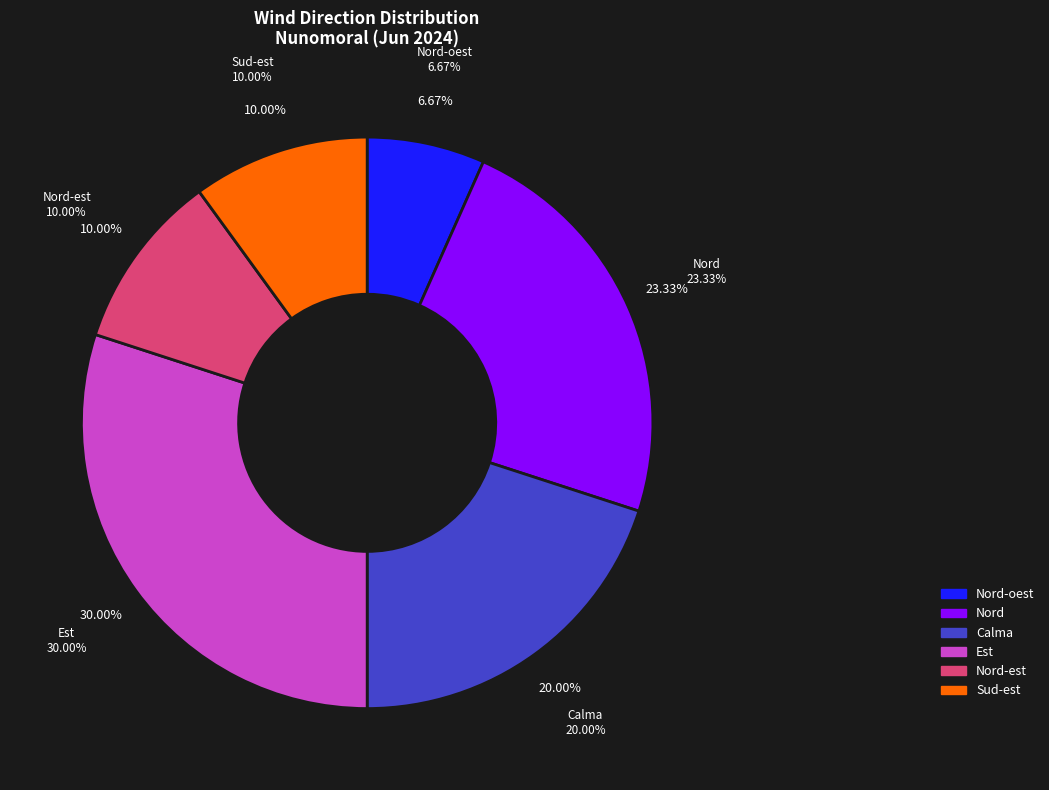

How many slices are in this pie chart?

6